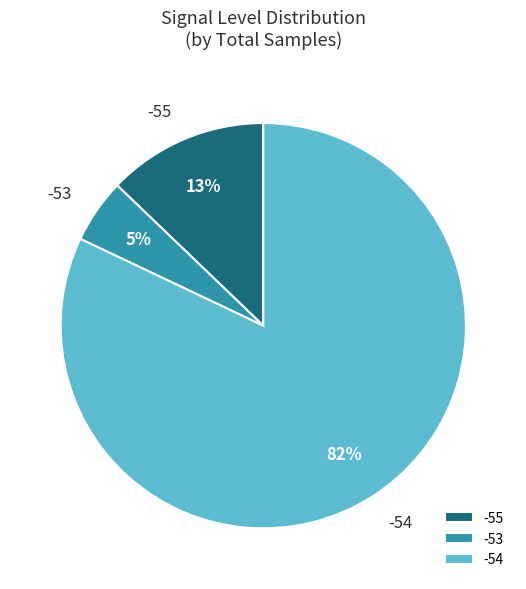

Between -53 and -55, which is larger?

-55